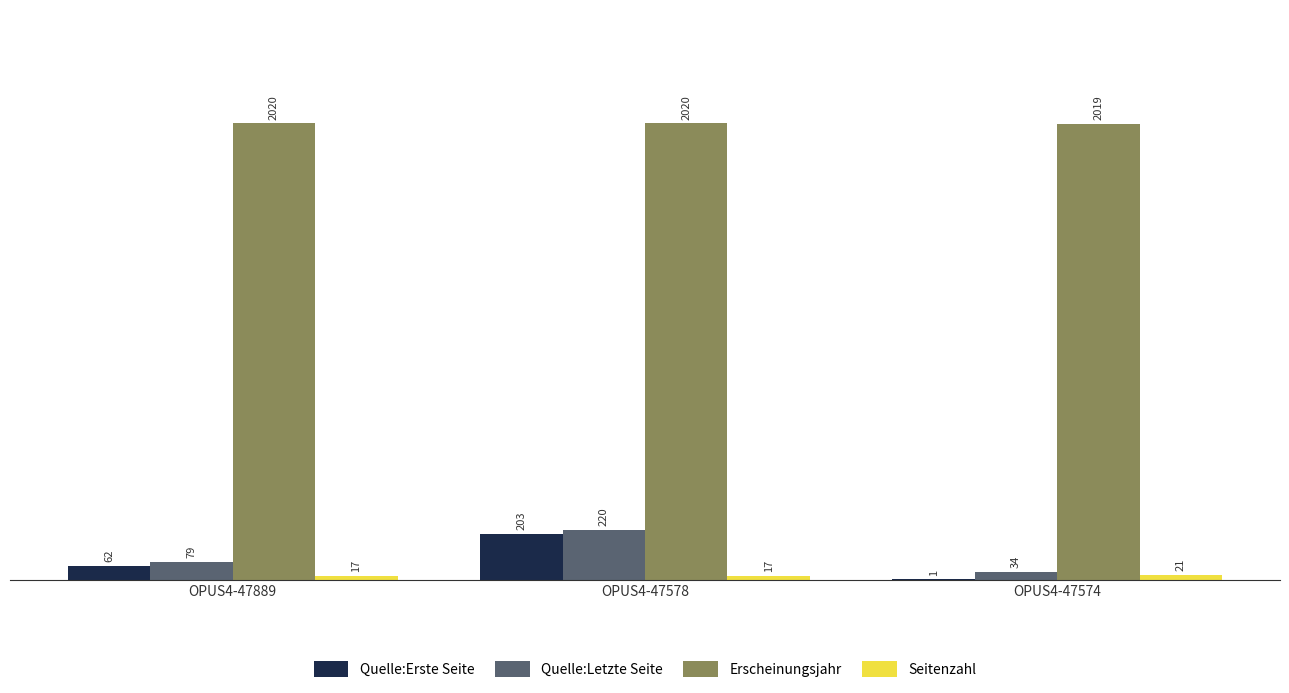

How many groups of bars are there?

3